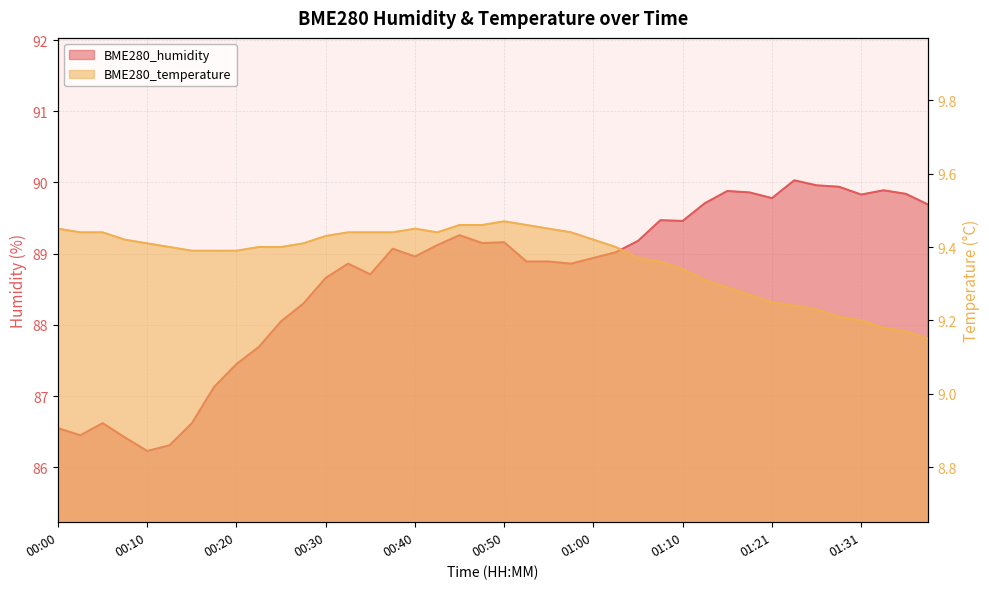

Rank the series by their average value, from lowest to highest.

BME280_temperature, BME280_humidity